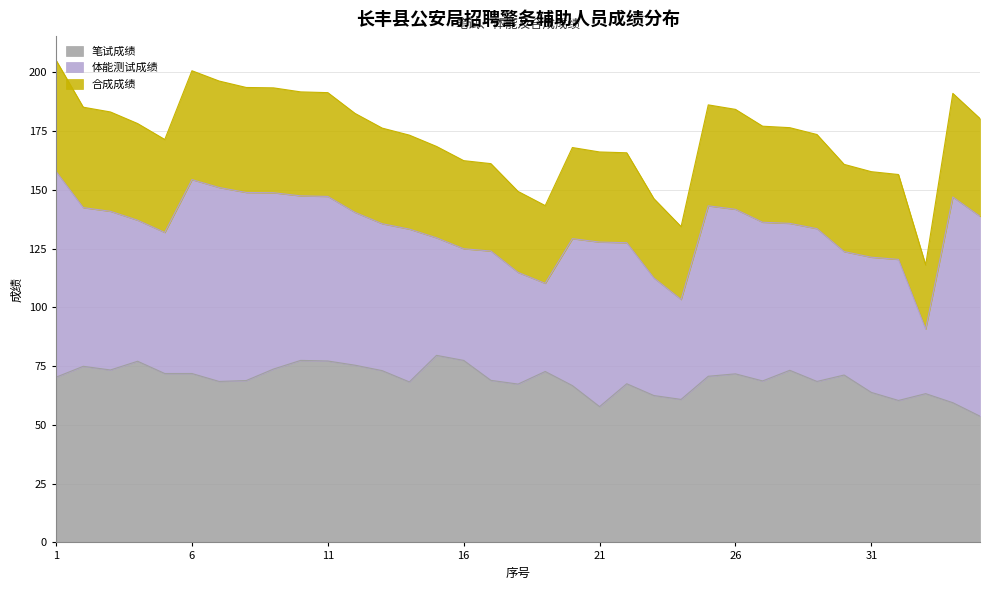

What is the lowest value of the 笔试成绩 series?

53.7